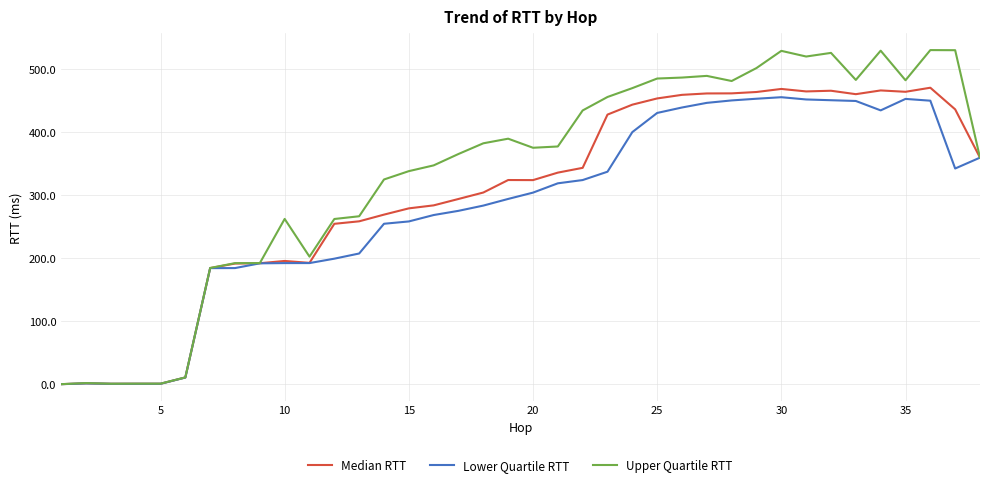

What is the difference between the maximum and minimum values in the Lower Quartile RTT series?

455.4